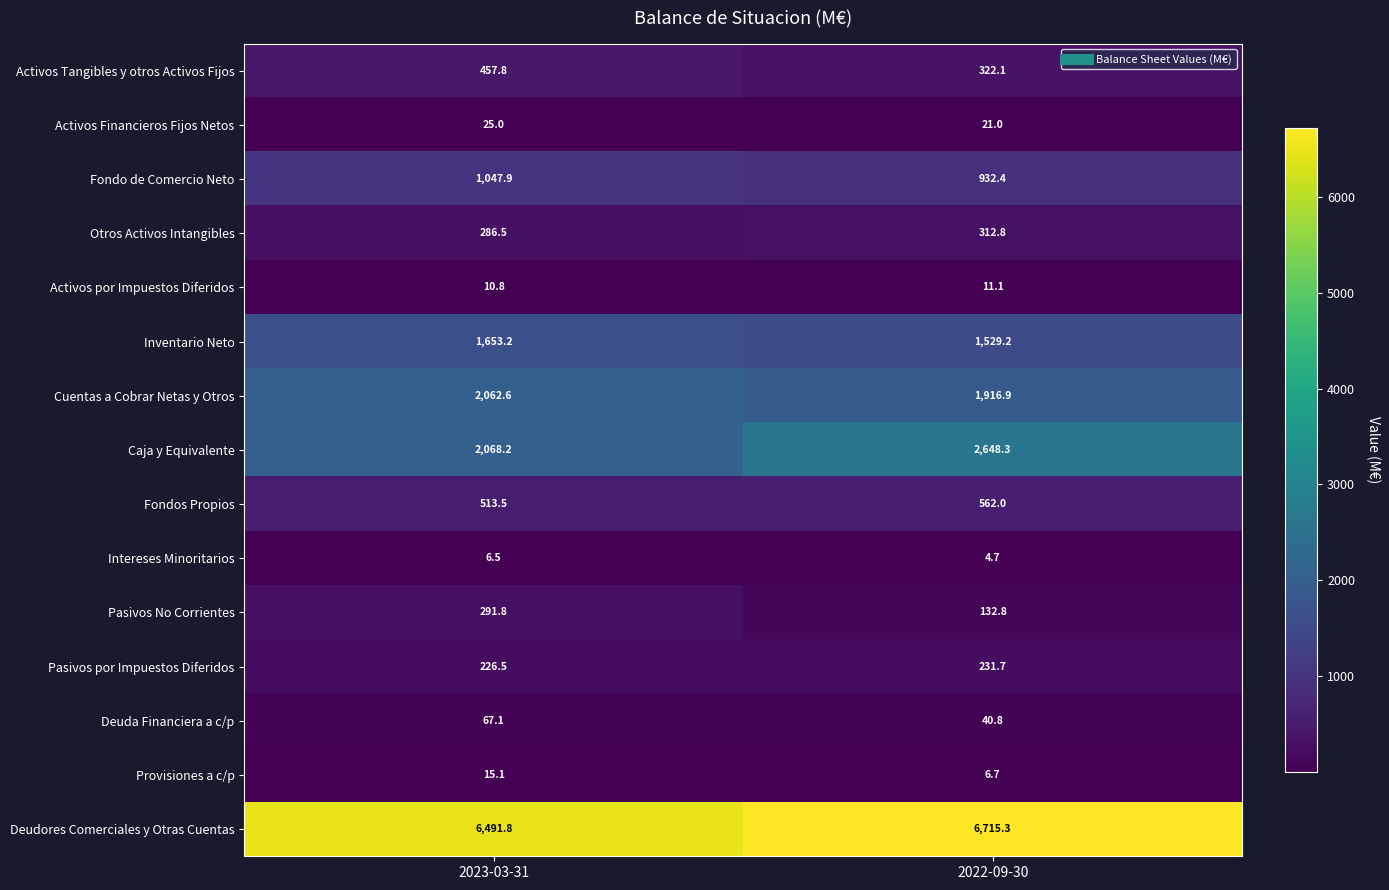

At which category does the chart reach its minimum across all series?

2022-09-30